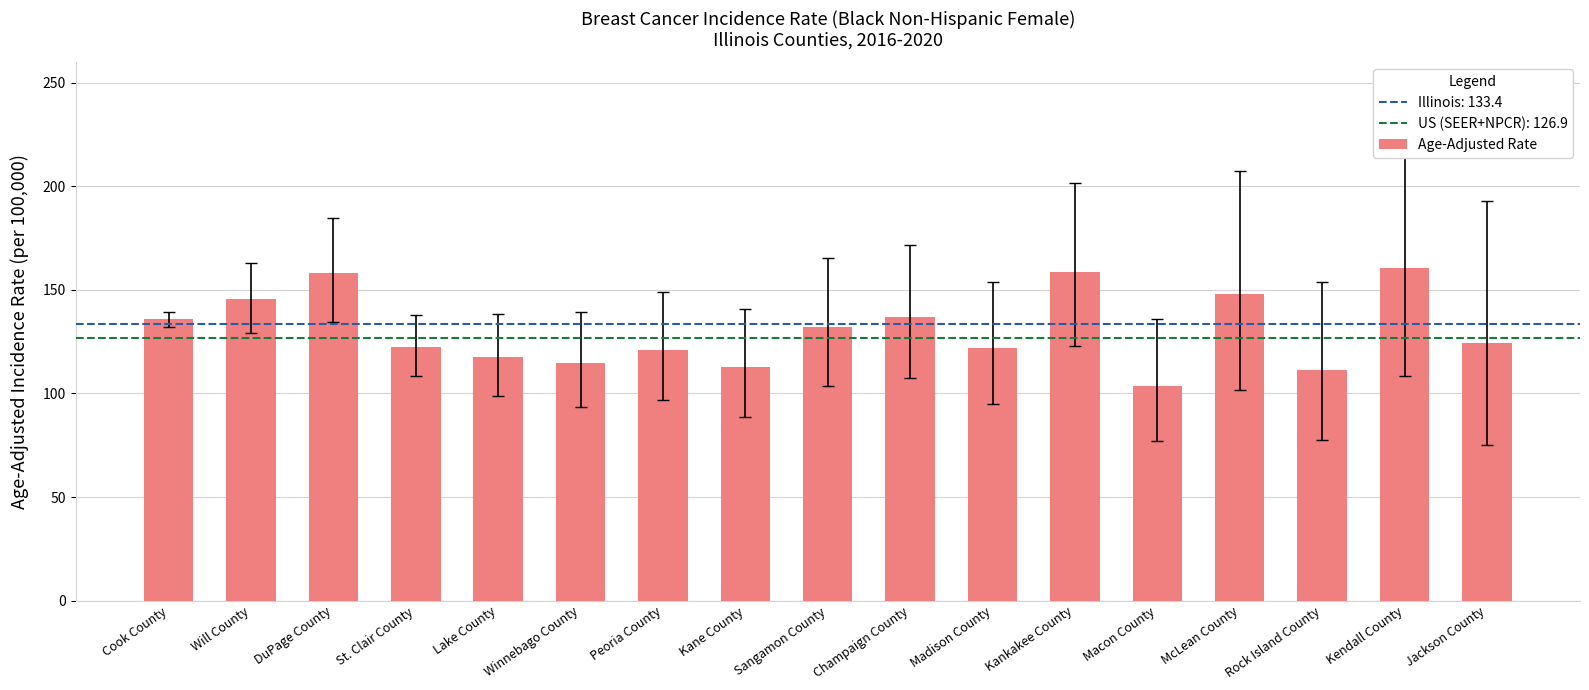

The chart shows a value of 103.5 at Macon County. True or false?

True